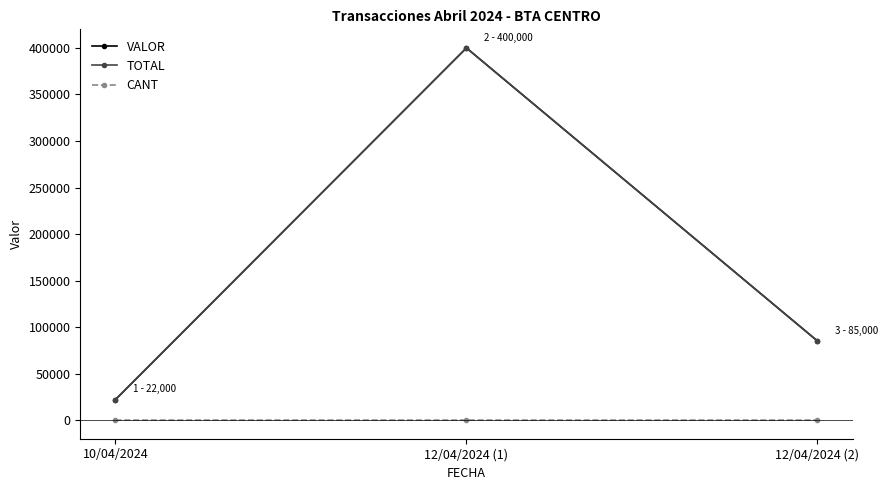

What is the total value across all series at 10/04/2024?

44010